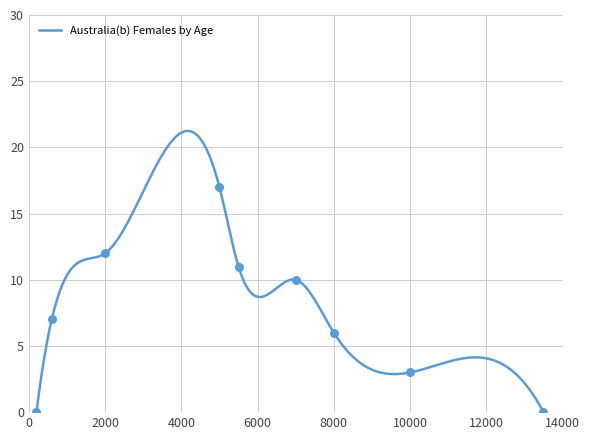

What is the maximum value shown in the chart?

21.2